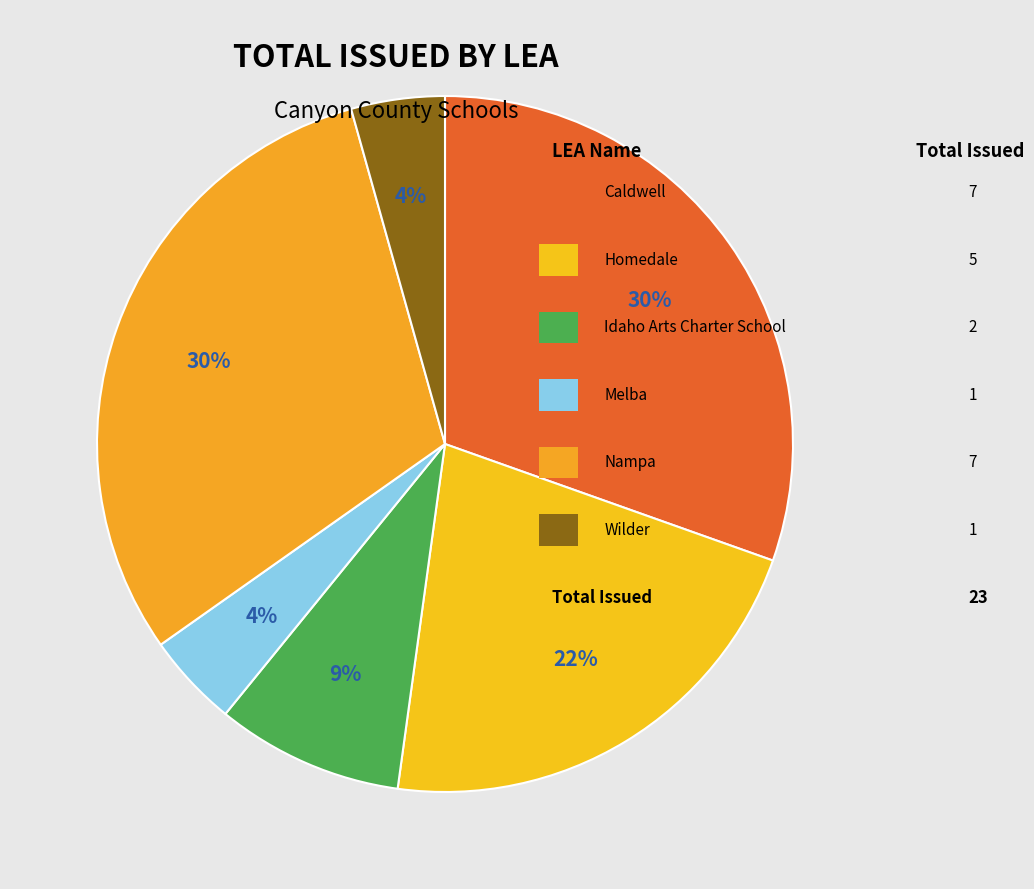

Which category has the smallest portion of the pie?

Melba